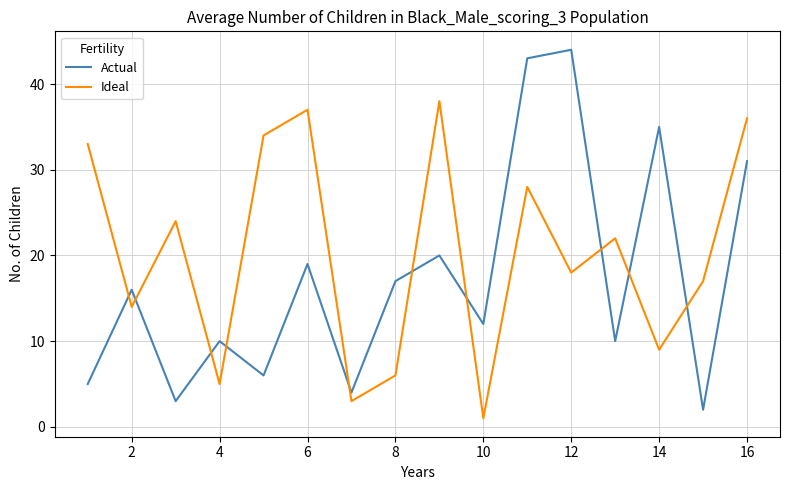

True or false: Ideal and Actual intersect in this chart.

True